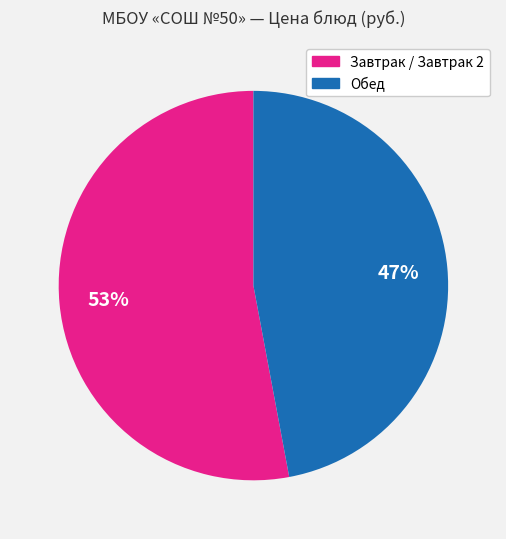

To the nearest percent, what is the average slice percentage?

50%